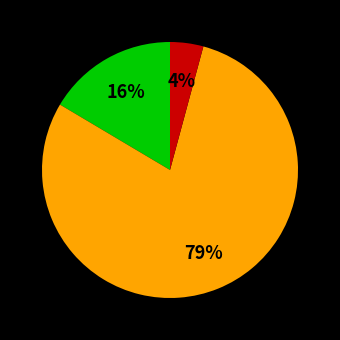

Does any single category account for the majority?

Yes